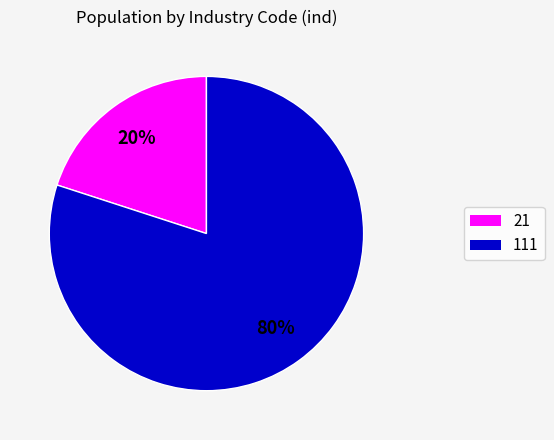

To the nearest percent, what is the difference between the 111 and 21 slice percentages?

60%